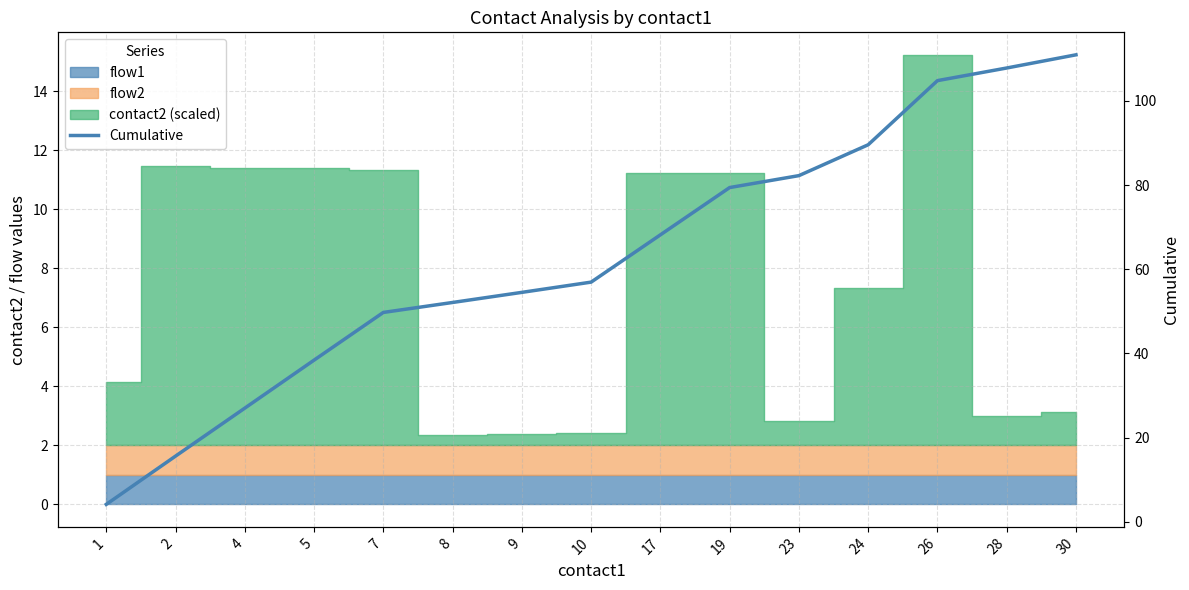

How many values are below 56?

7